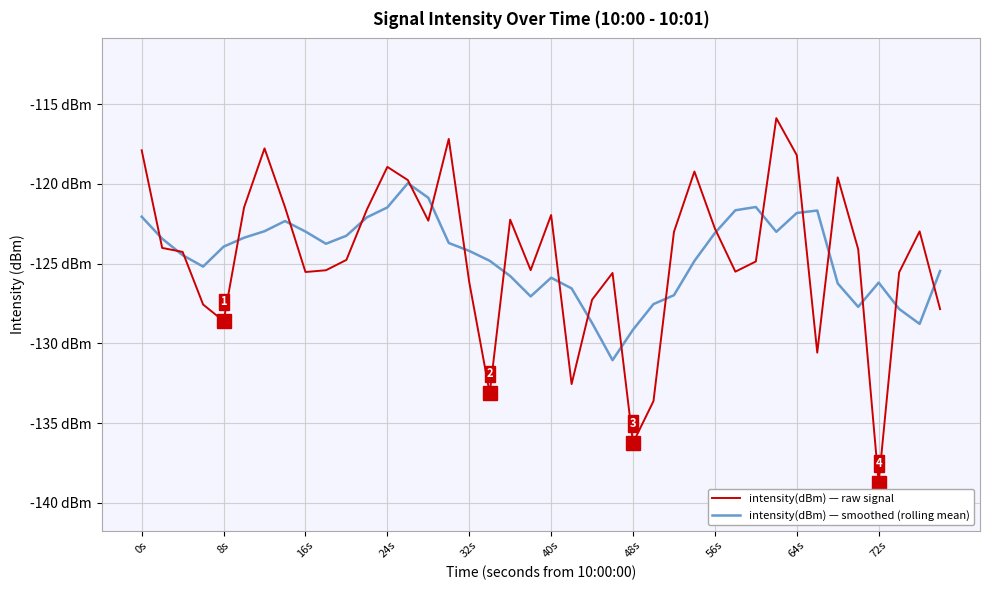

Reading right to left, what are all the values shown in this chart?

intensity(dBm) — raw signal: -127.8	-123.0	-125.5	-138.7	-124.1	-119.6	-130.6	-118.2	-115.9	-124.9	-125.5	-122.8	-119.2	-123.0	-133.6	-136.2	-125.6	-127.3	-132.5	-122.0	-125.4	-122.2	-133.1	-126.2	-117.2	-122.3	-119.8	-118.9	-121.6	-124.8	-125.4	-125.5	-121.5	-117.8	-121.5	-128.6	-127.6	-124.3	-124.0	-117.9
intensity(dBm) — smoothed (rolling mean): -125.5	-128.8	-127.8	-126.2	-127.7	-126.2	-121.7	-121.8	-123.0	-121.4	-121.7	-123.1	-124.8	-127.0	-127.5	-129.1	-131.0	-128.7	-126.6	-125.9	-127.1	-125.8	-124.8	-124.2	-123.7	-120.9	-120.0	-121.5	-122.1	-123.2	-123.8	-123.0	-122.3	-123.0	-123.4	-123.9	-125.2	-124.5	-123.4	-122.1